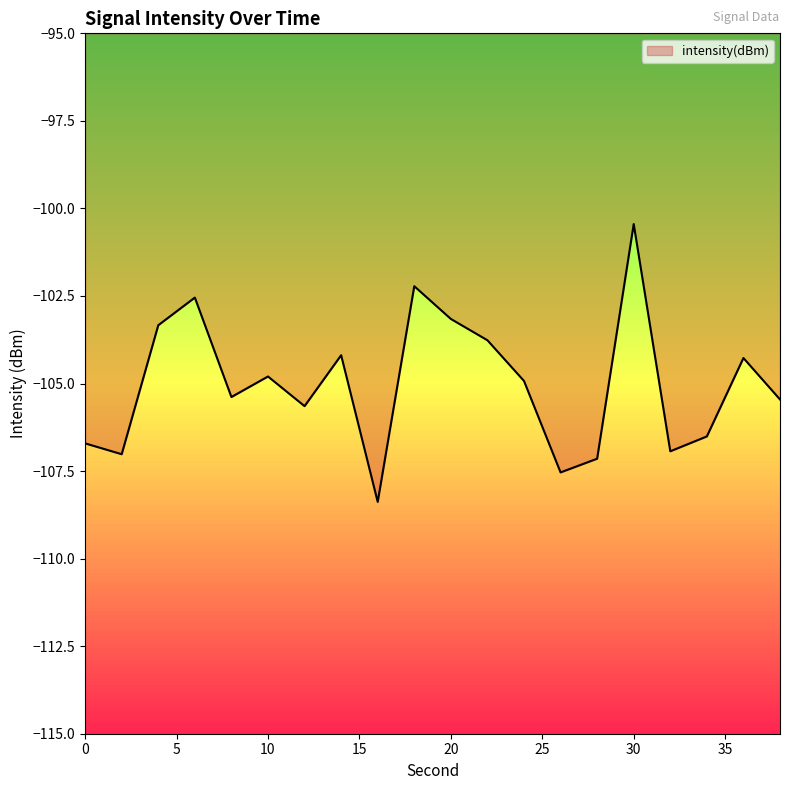

How many interior local peaks (higher than both neighbors) does the data have?

6